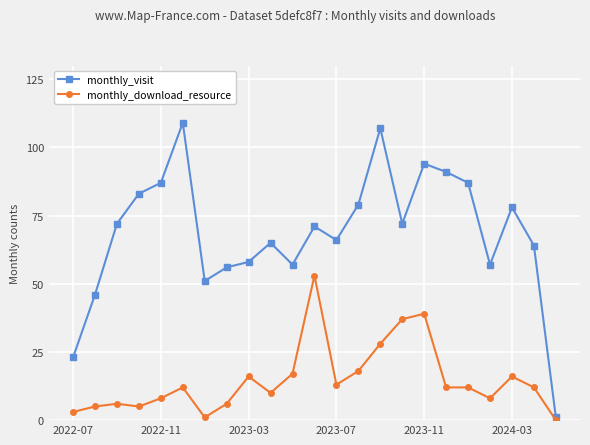

Which series has the largest total across all categories?

monthly_visit